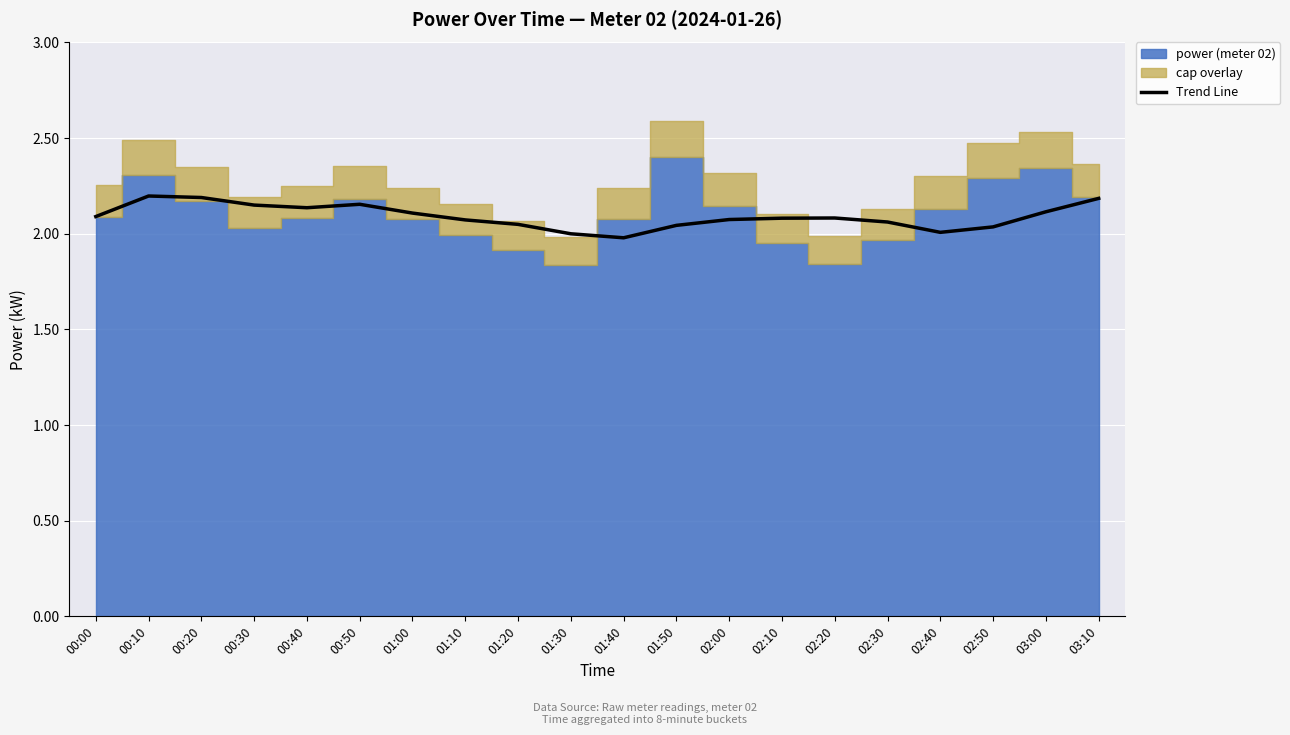

The value of Trend Line at 01:40 is 1.3. True or false?

False